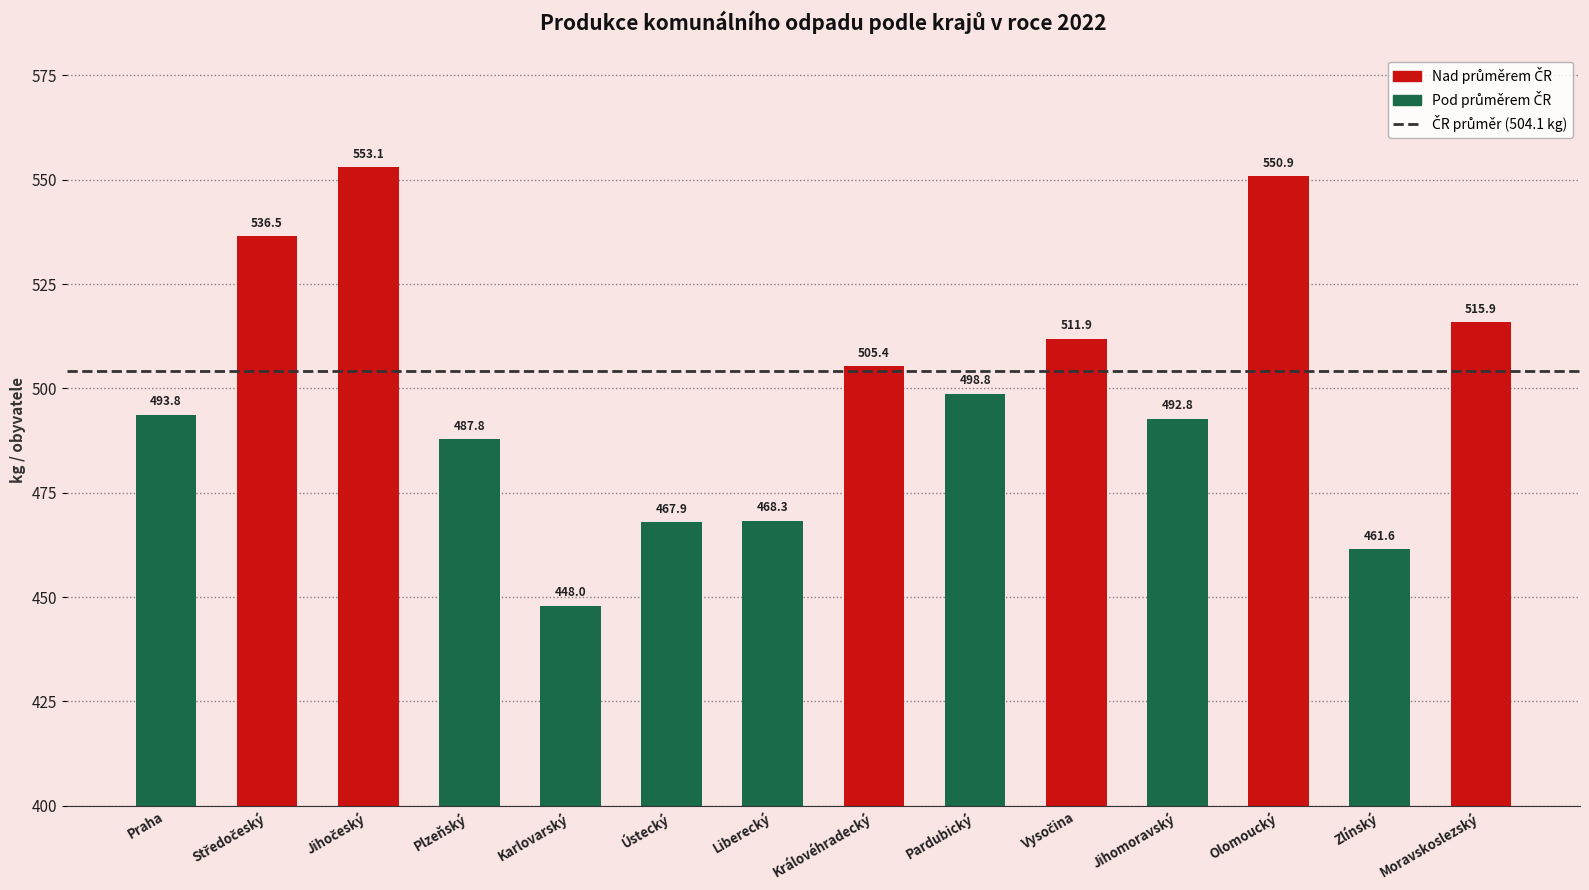

The chart shows a value of 643.2 at Jihomoravský. True or false?

False